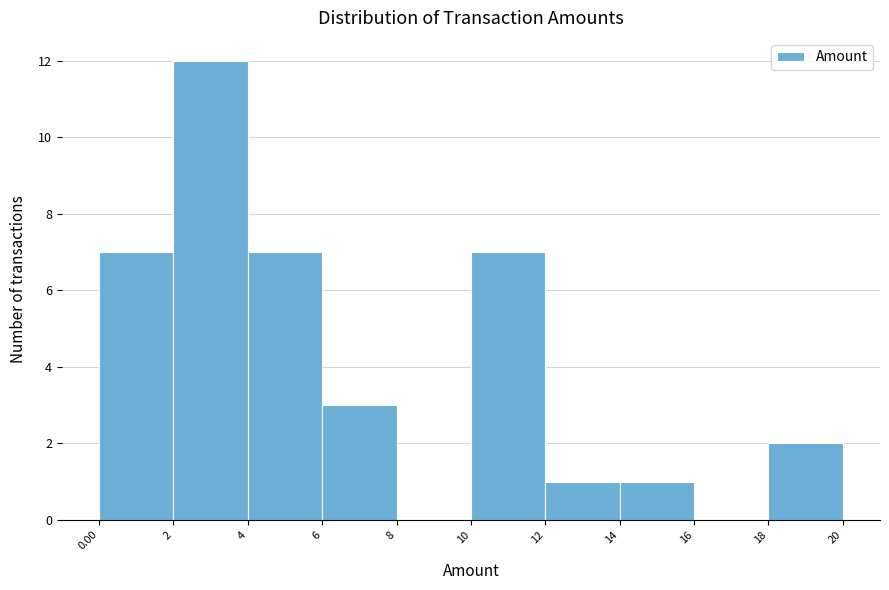

Reading left to right, list every bar in this chart as the range it spans on the x-axis followed by its height. The values are not printed on the chart, so give them approximately, as read against the axis.

0.00 to 2: 7
2 to 4: 12
4 to 6: 7
6 to 8: 3
8 to 10: 0
10 to 12: 7
12 to 14: 1
14 to 16: 1
16 to 18: 0
18 to 20: 2